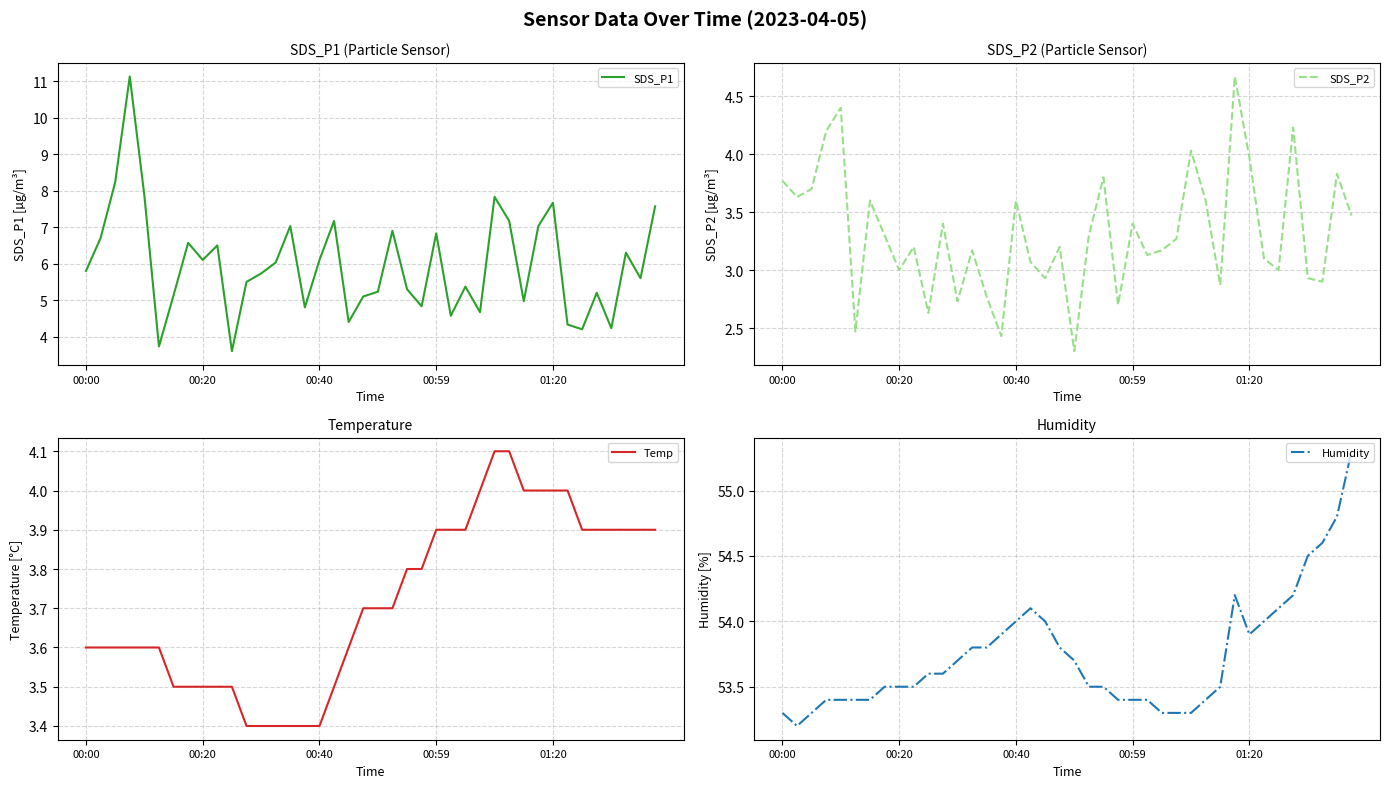

What is the maximum value for SDS_P1?

11.1